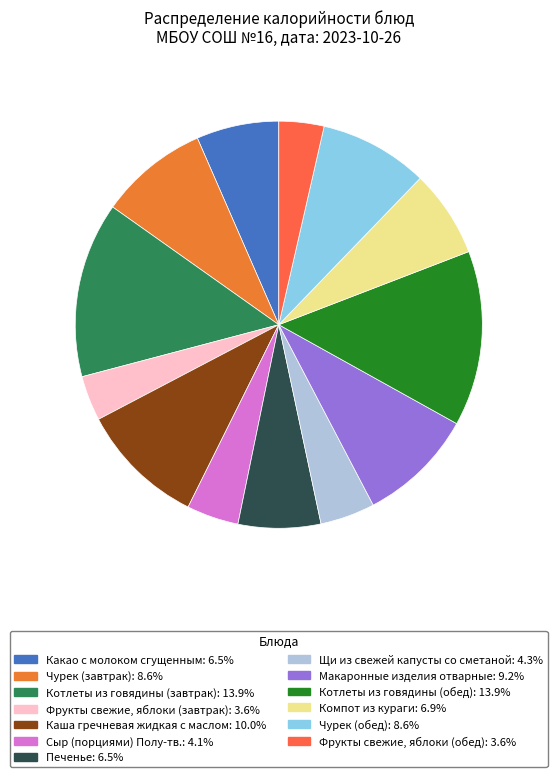

What percentage is the Печенье slice, to the nearest percent?

7%